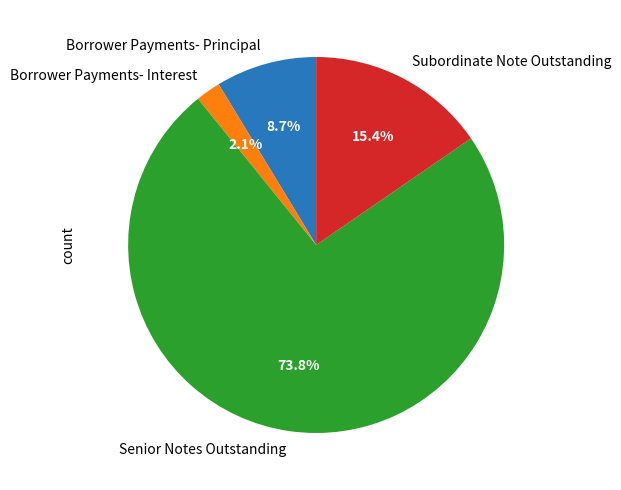

Rank the categories by value from lowest to highest.

Borrower Payments- Interest, Borrower Payments- Principal, Subordinate Note Outstanding, Senior Notes Outstanding